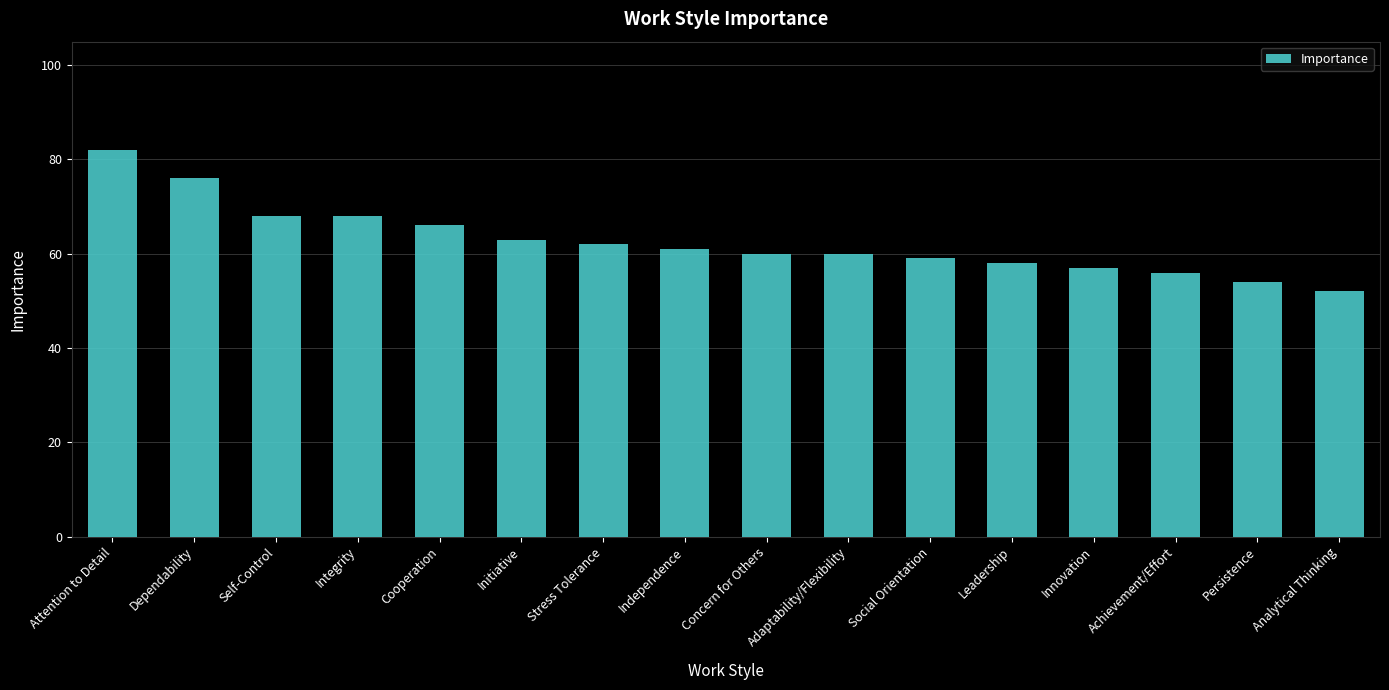

What is the maximum value shown in the chart?

82